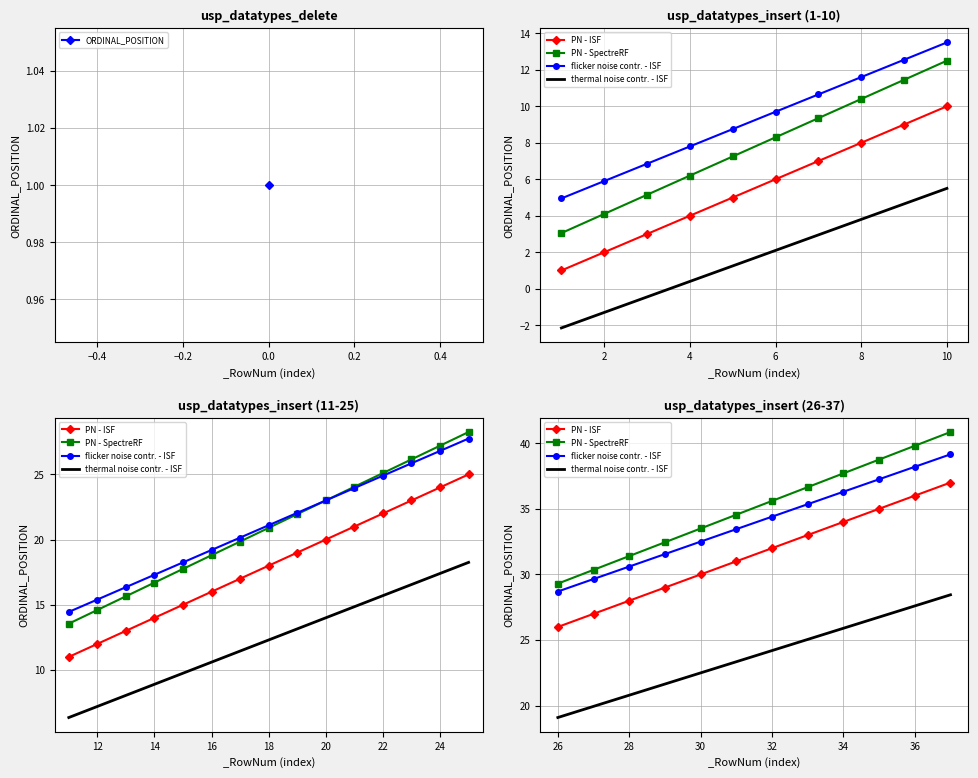

How many series are shown in this chart?

4